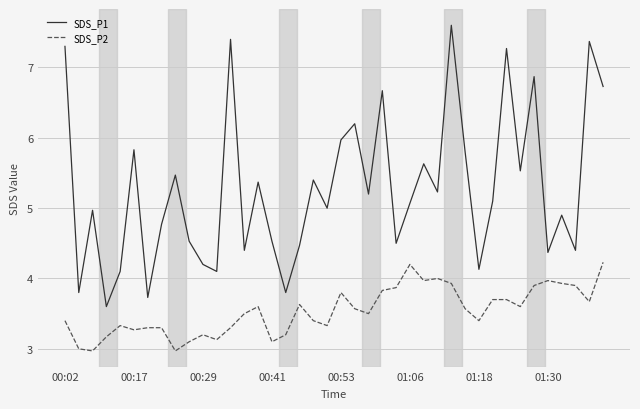

What is the difference between the maximum and minimum values in the SDS_P1 series?

4.0